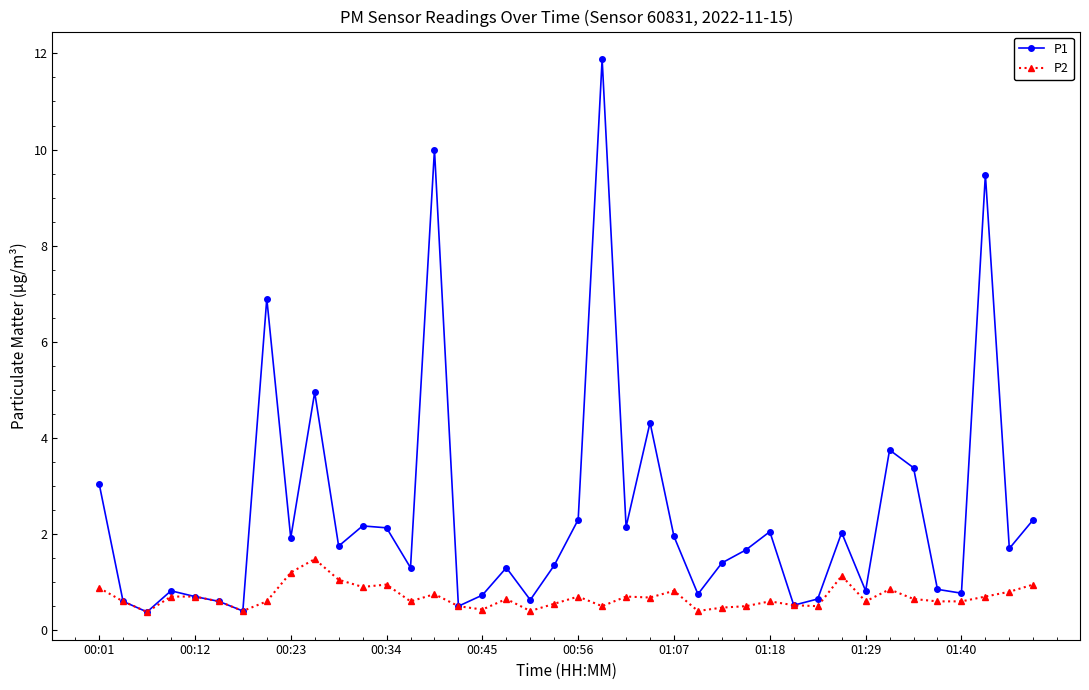

Rank the series by their average value, from highest to lowest.

P1, P2